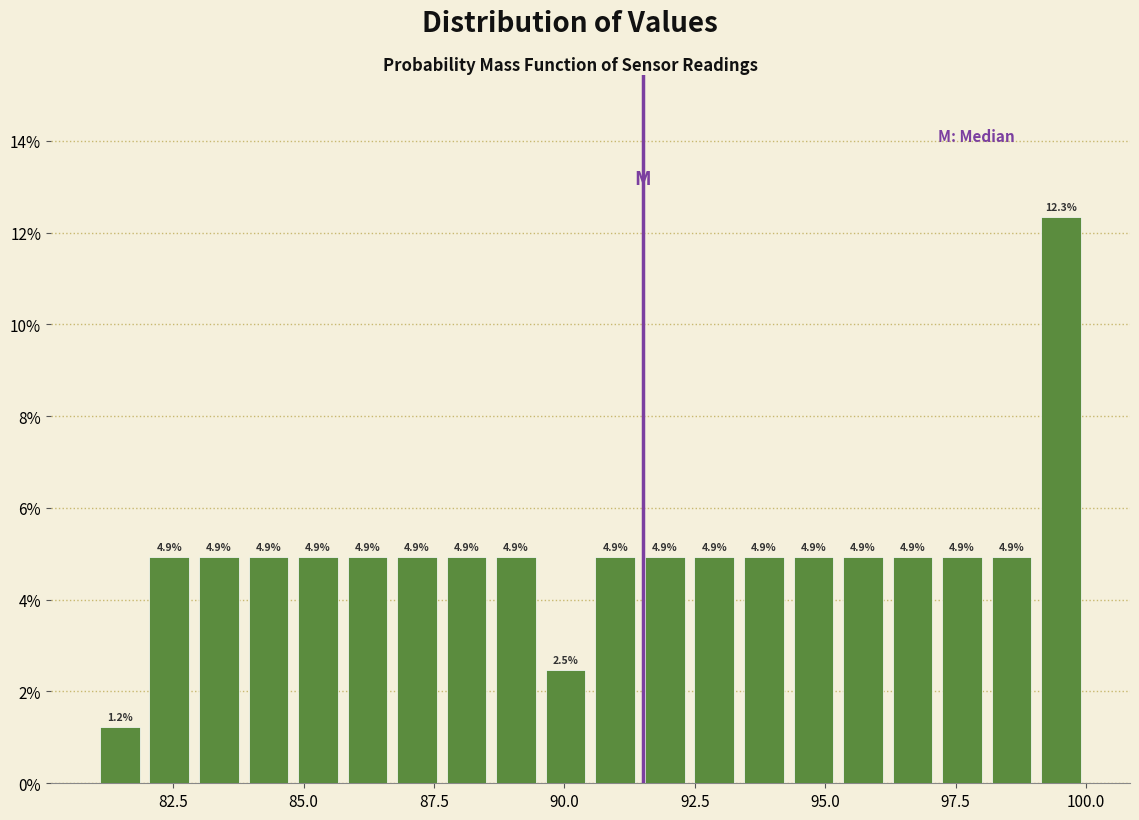

Read against the x-axis, roughly where is the centre of the tallest bar?

99.5